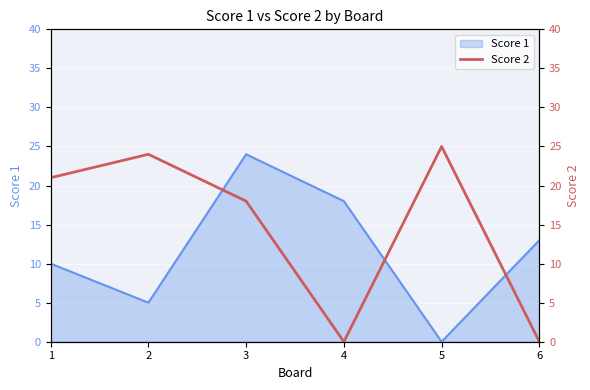

Count the number of values greater than 21.

2